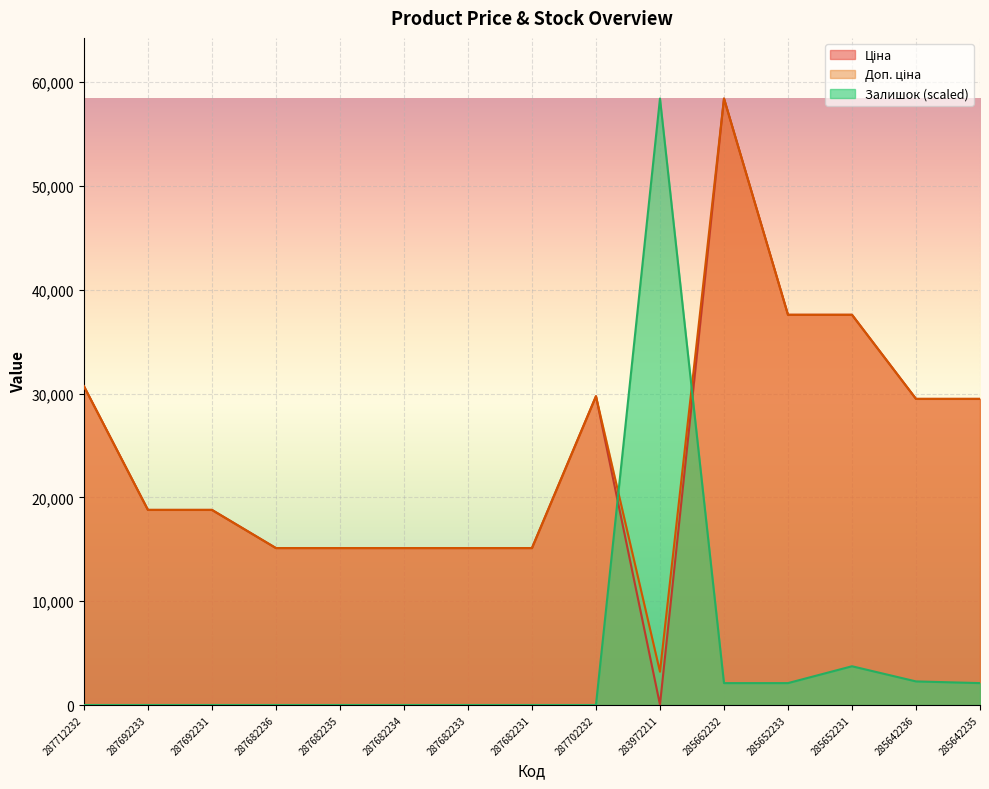

How many intersections are there between Залишок and Доп. ціна?

2